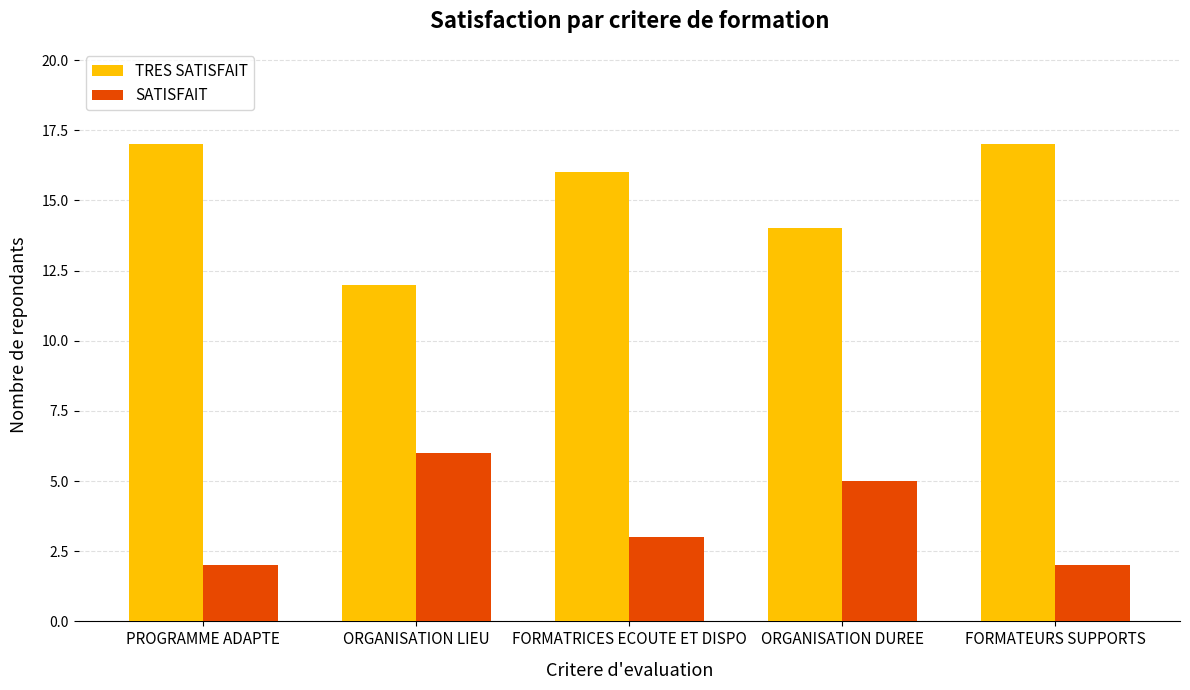

How many values in the TRES SATISFAIT series are below 16?

2